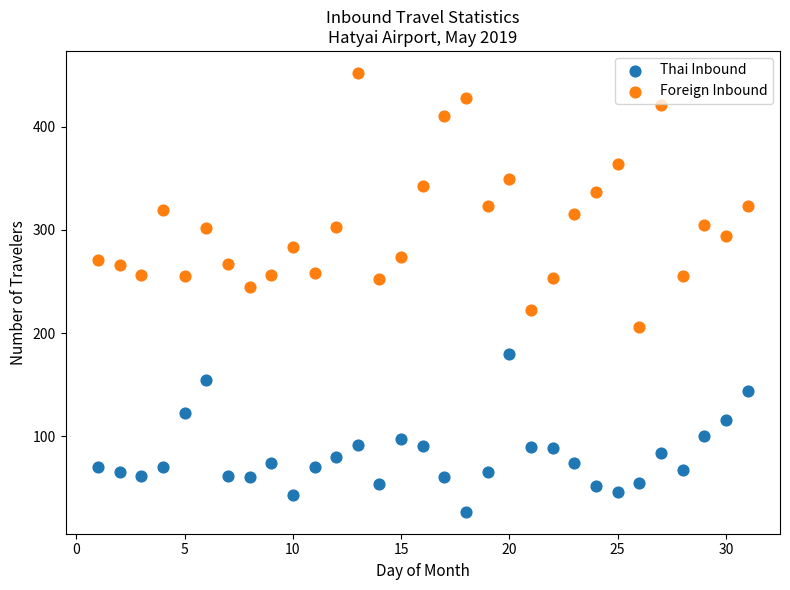

Across all series, what Y value is closest to 239?

245